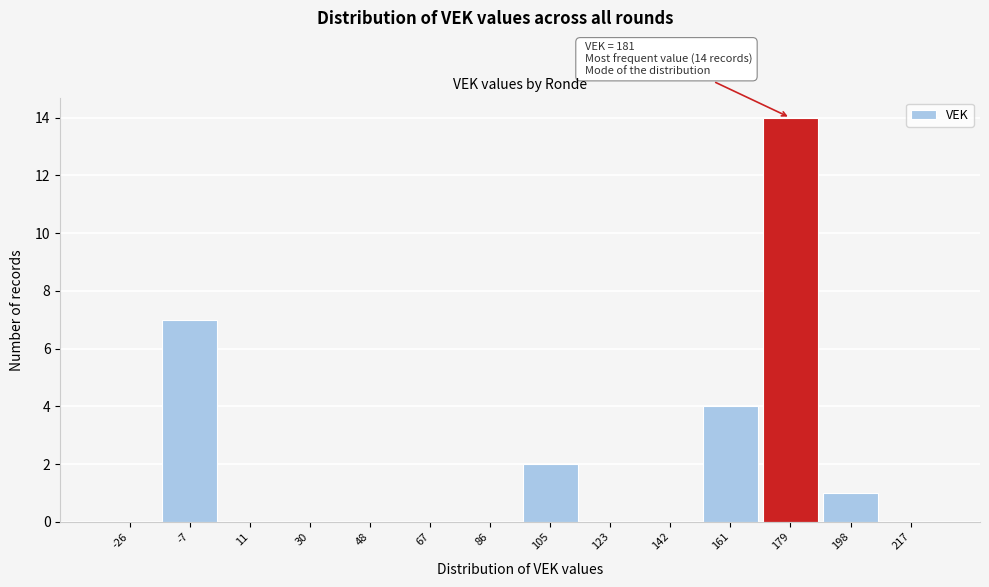

Reading left to right, extract all data points from this chart.

-26=0	-7=7	11=0	30=0	48=0	67=0	86=0	105=2	123=0	142=0	161=4	179=14	198=1	217=0